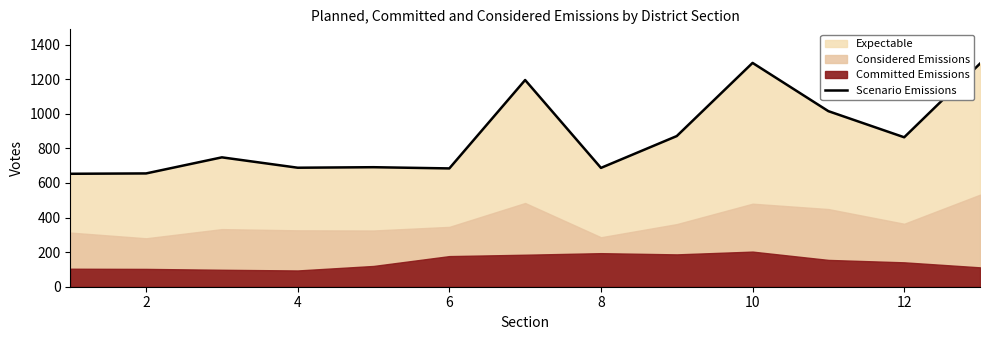

How many points are lower than both their immediate neighbors (excluding endpoints)?

4